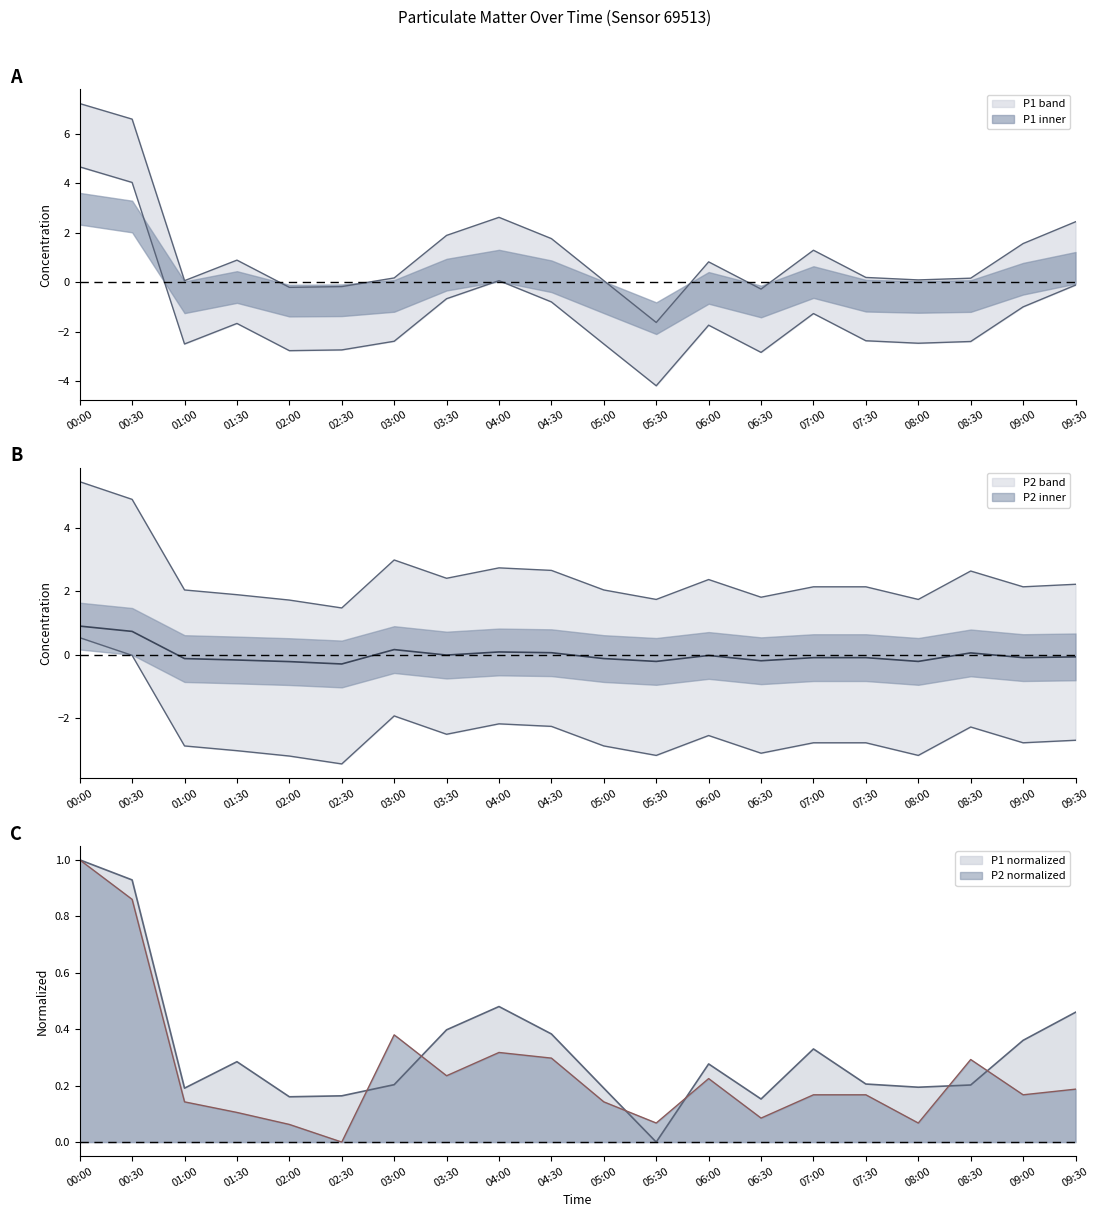

Which category has the highest value in the P2 series?

00:00